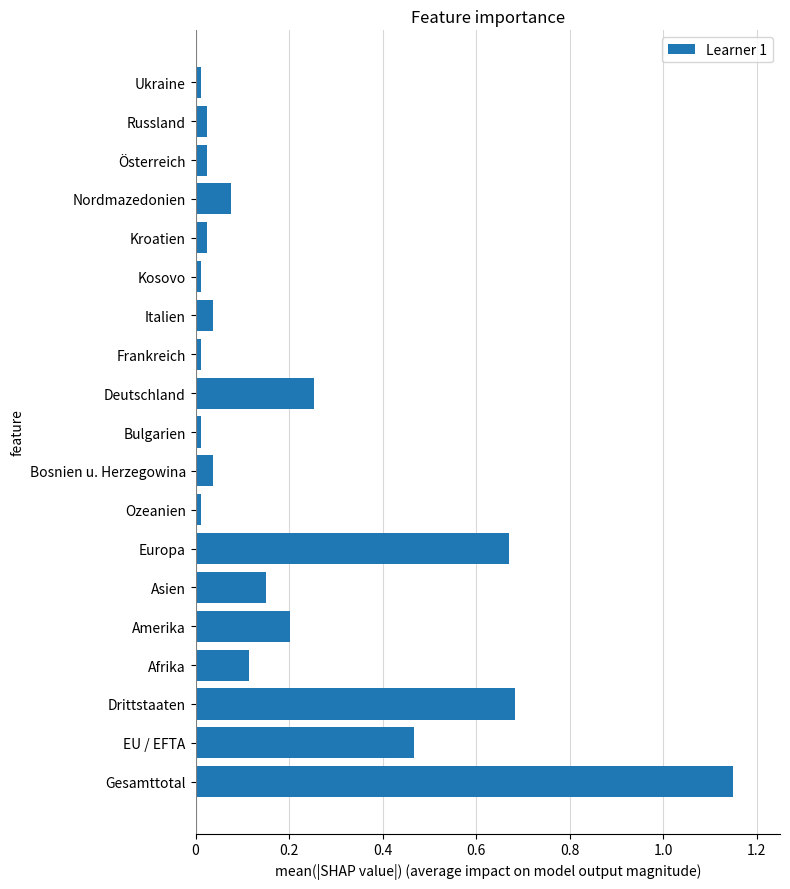

How many categories are shown in the chart?

19